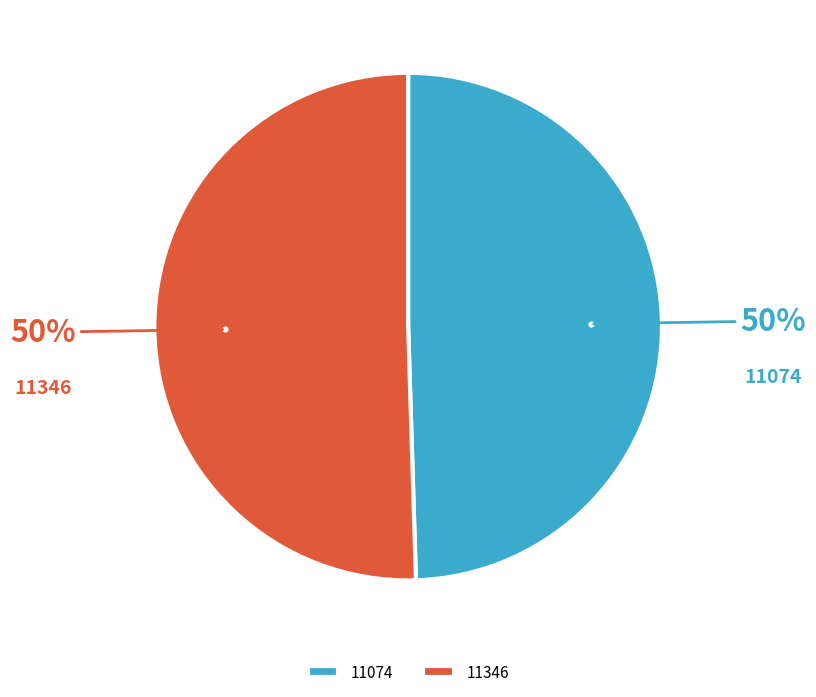

Is it true that 11074 is 37% of the pie?

False